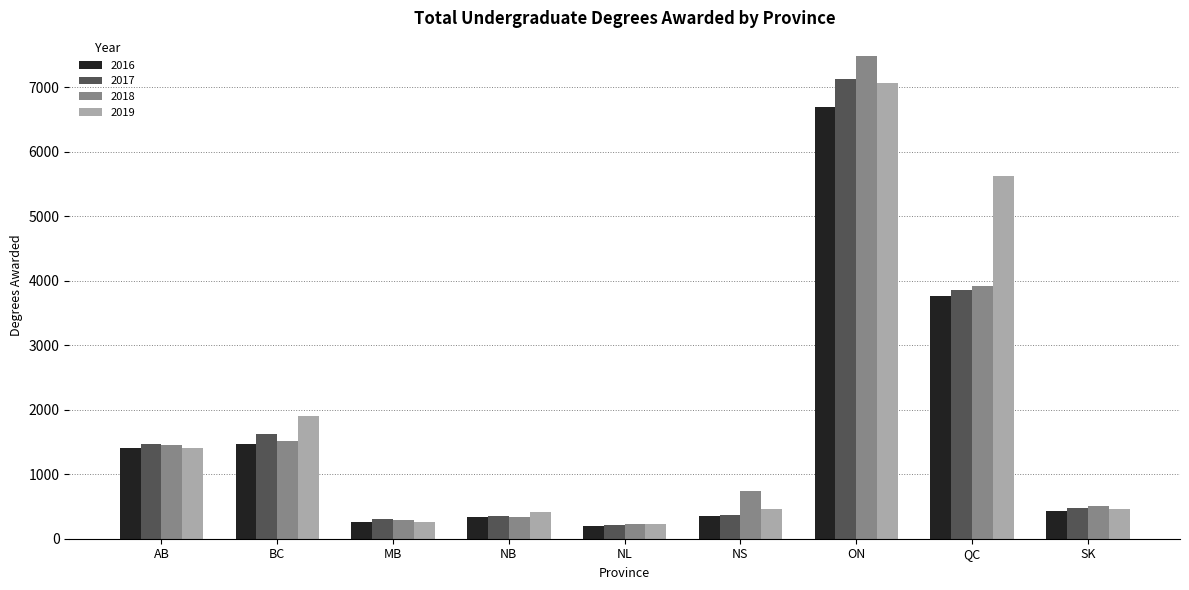

At which category does the chart reach its peak across all series?

ON